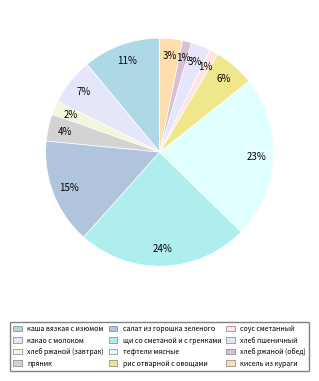

What percentage do соус сметанный and пряник together represent?

5.0%